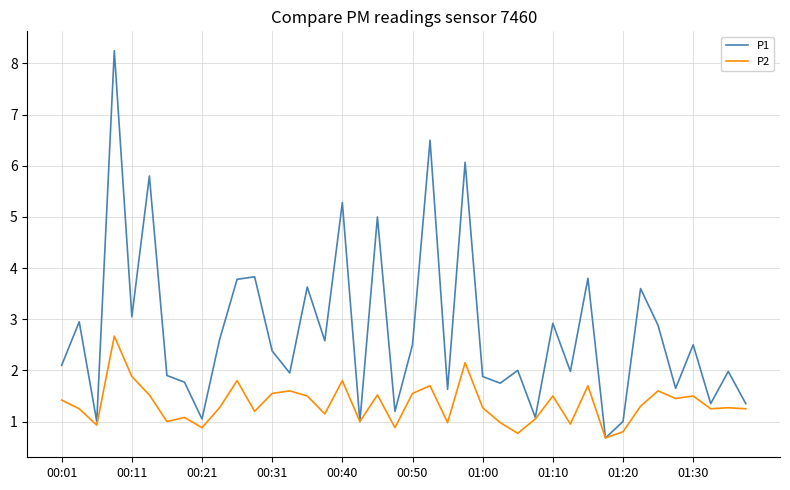

Which series has the largest range (max minus min)?

P1